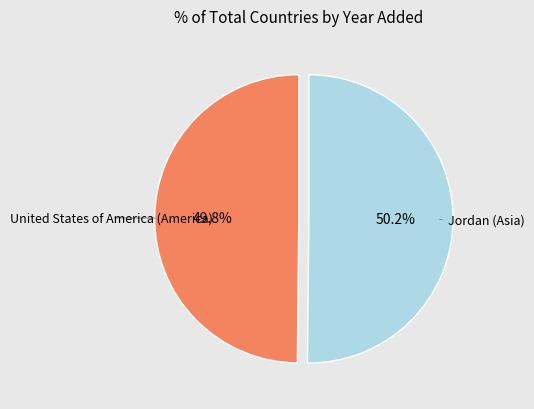

Is there any slice that represents more than half of the pie?

Yes